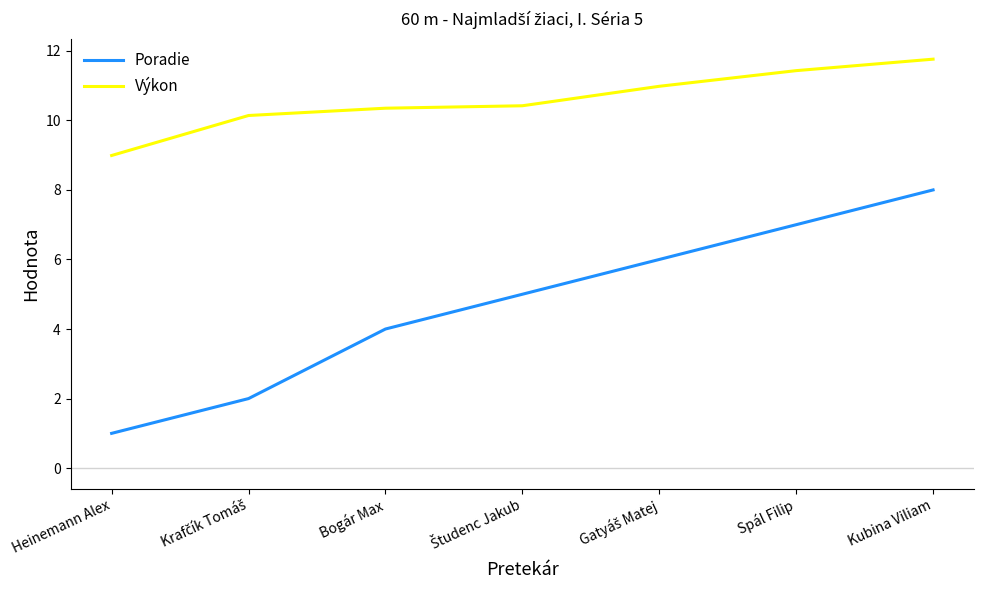

Read the Poradie value at Kubina Viliam.

8.0